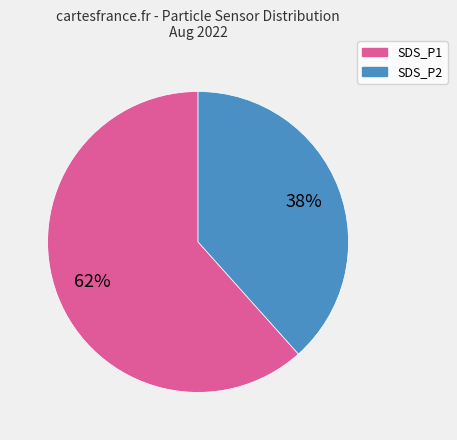

To the nearest percent, what percentage of the pie is SDS_P2?

38%